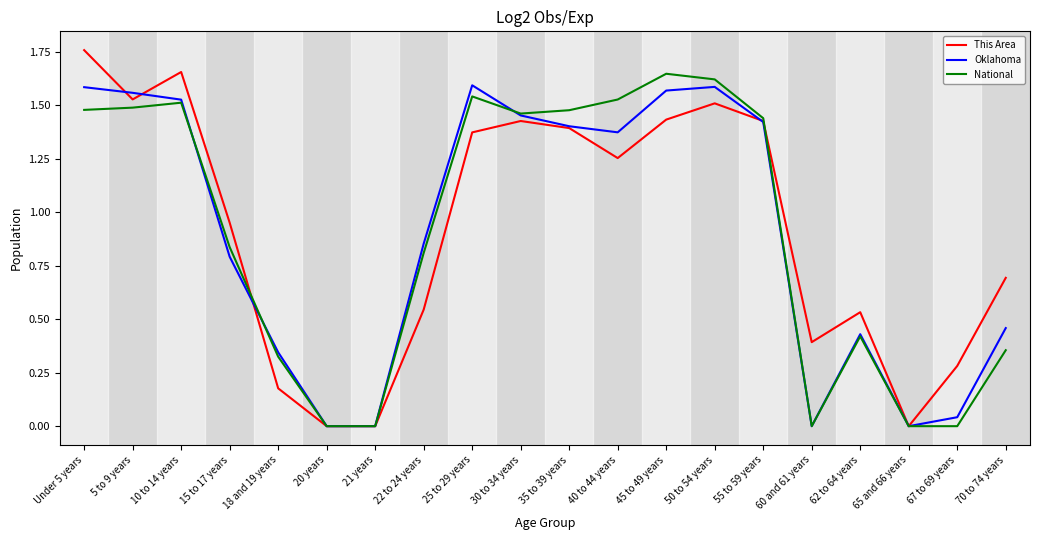

Which category has the highest value in the This Area series?

Under 5 years